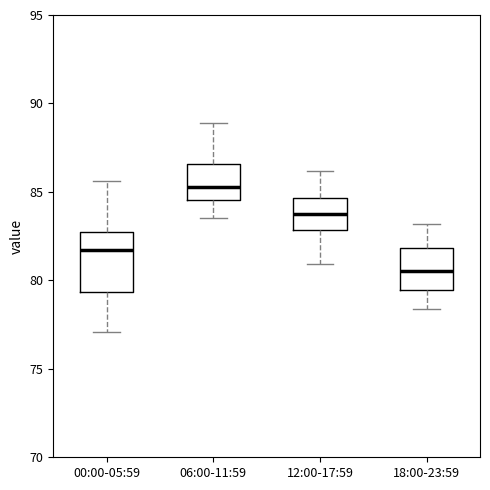

Reading left to right, read every box against the y-axis: the position of its median line, the range the box covers, and the ends of its whiskers. The values are not printed on the chart, so give them approximately, as read against the axis.

00:00-05:59: median 81.5, box 79.5 to 83.0, whiskers 77.0 to 85.5
06:00-11:59: median 85.5, box 84.5 to 86.5, whiskers 83.5 to 89.0
12:00-17:59: median 84.0, box 83.0 to 84.5, whiskers 81.0 to 86.0
18:00-23:59: median 80.5, box 79.5 to 82.0, whiskers 78.5 to 83.0